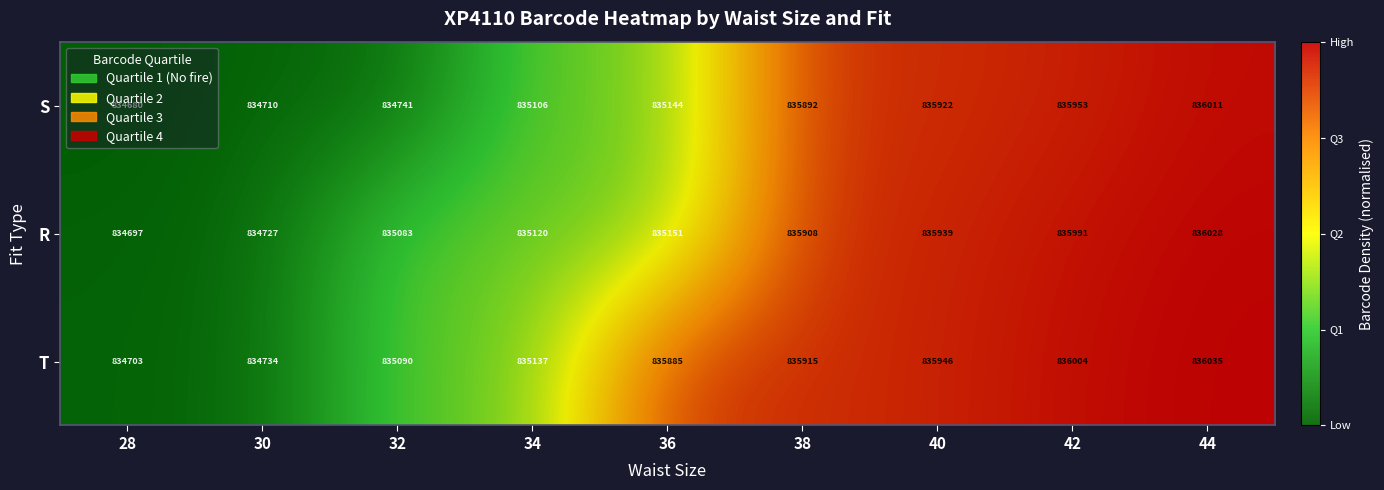

What is the difference between the S values at 30 and 40?

1212